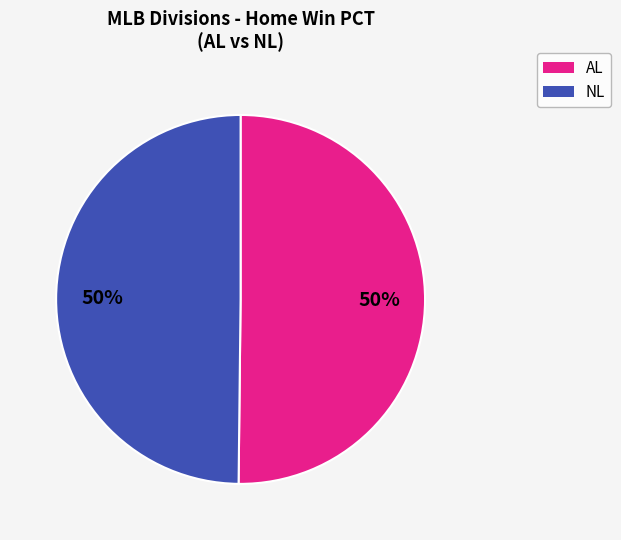

To the nearest percent, what is the average slice percentage?

50%